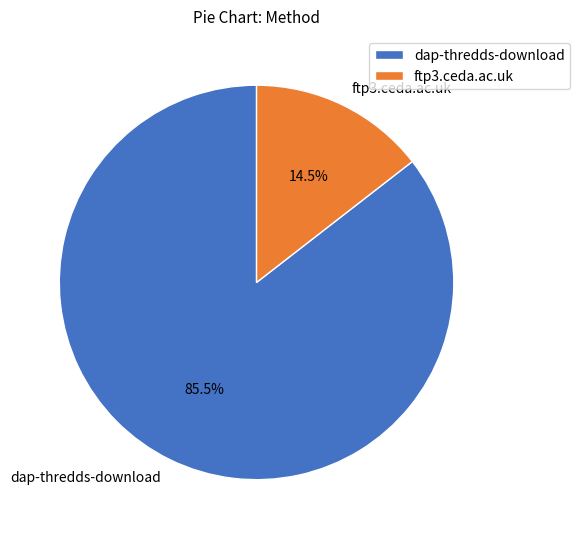

Rank the categories by value from highest to lowest.

dap-thredds-download, ftp3.ceda.ac.uk